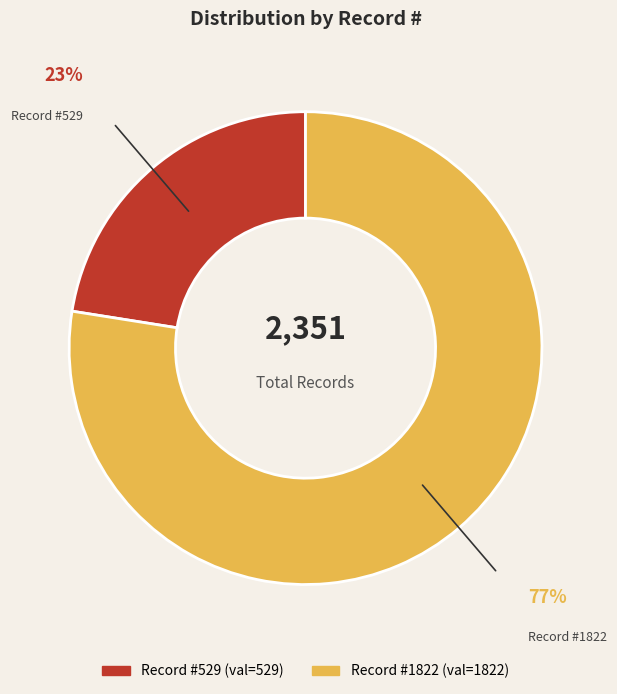

Does any single category account for the majority?

Yes